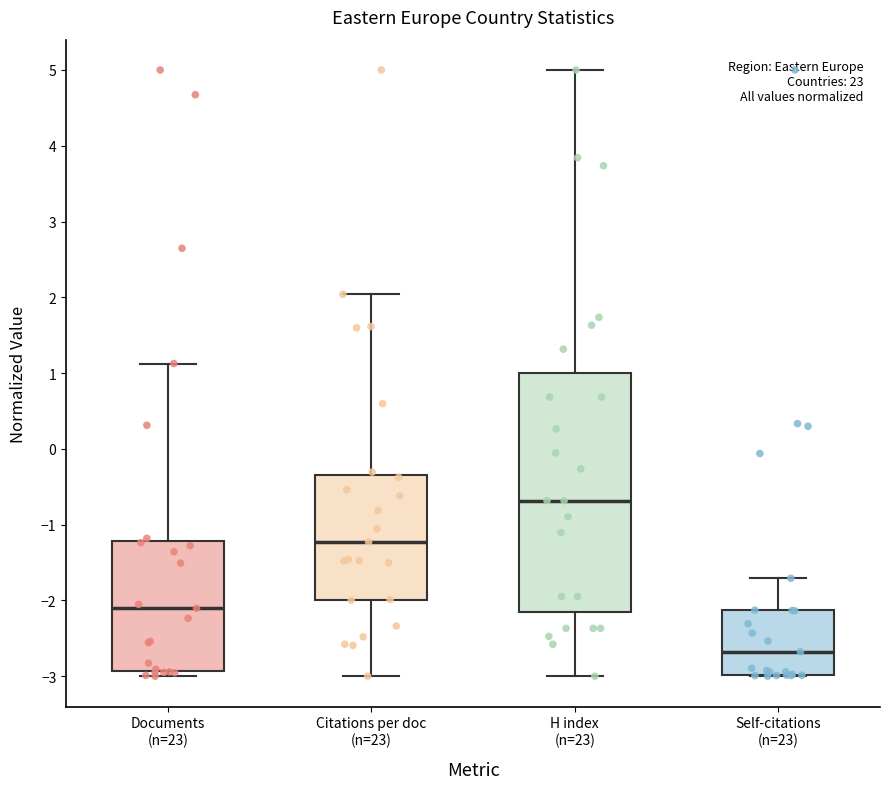

Where does the median line of the box for Citations per doc (n=23) sit on the y-axis? The values are not printed on the chart, so give them approximately, as read against the axis.

-1.2